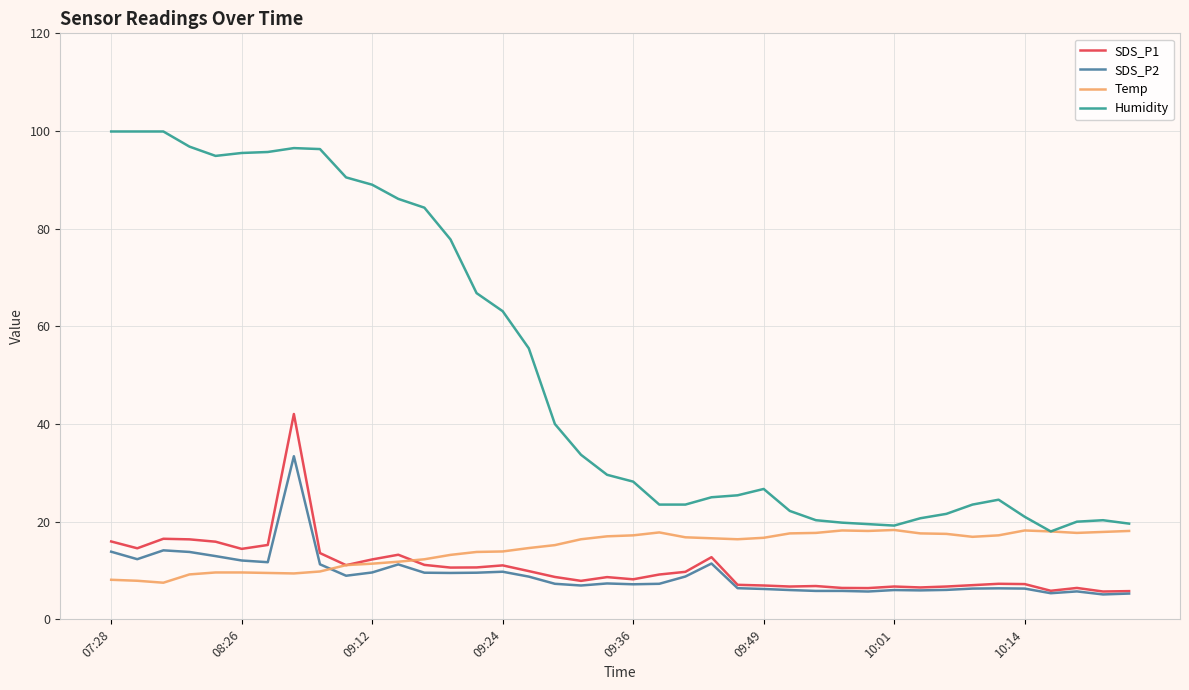

True or false: SDS_P2 and Humidity cross at least once.

False